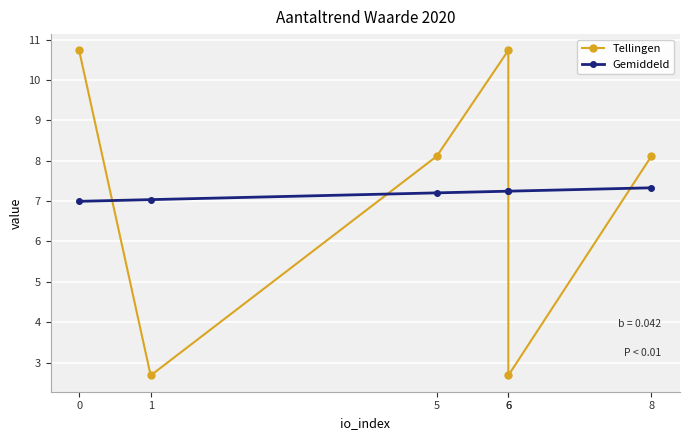

The value of Gemiddeld at 0 is 7.0. True or false?

True